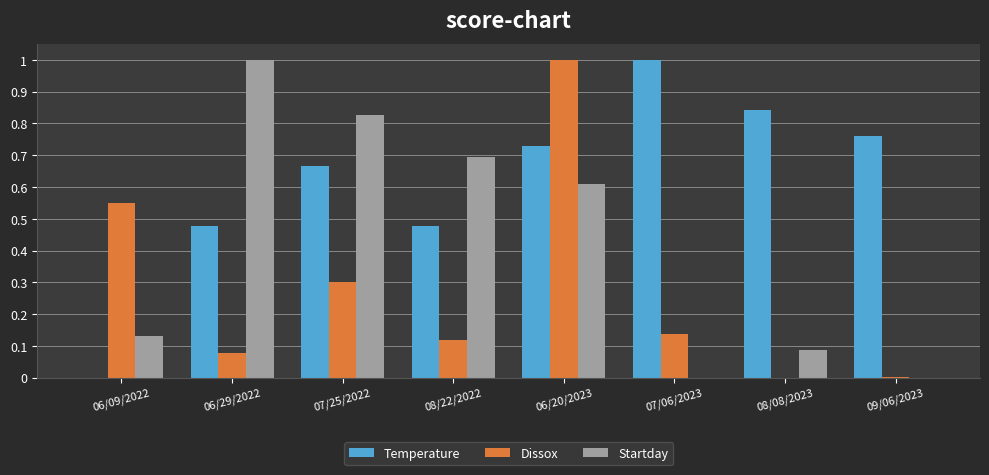

What is the maximum value for Temperature?

1.0